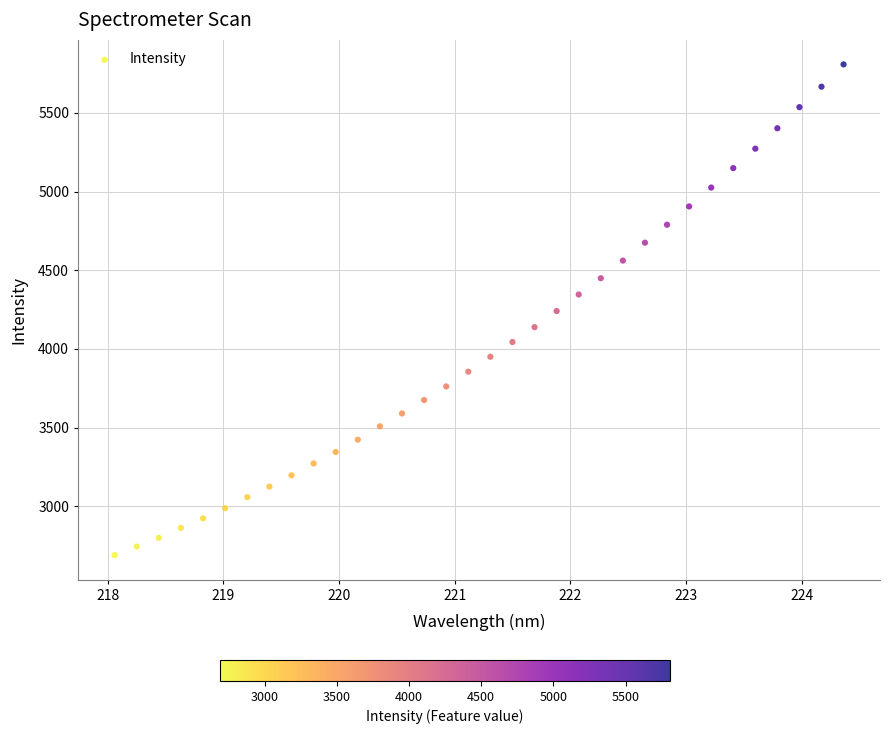

What is the range of Y values (max minus min)?

3118.4